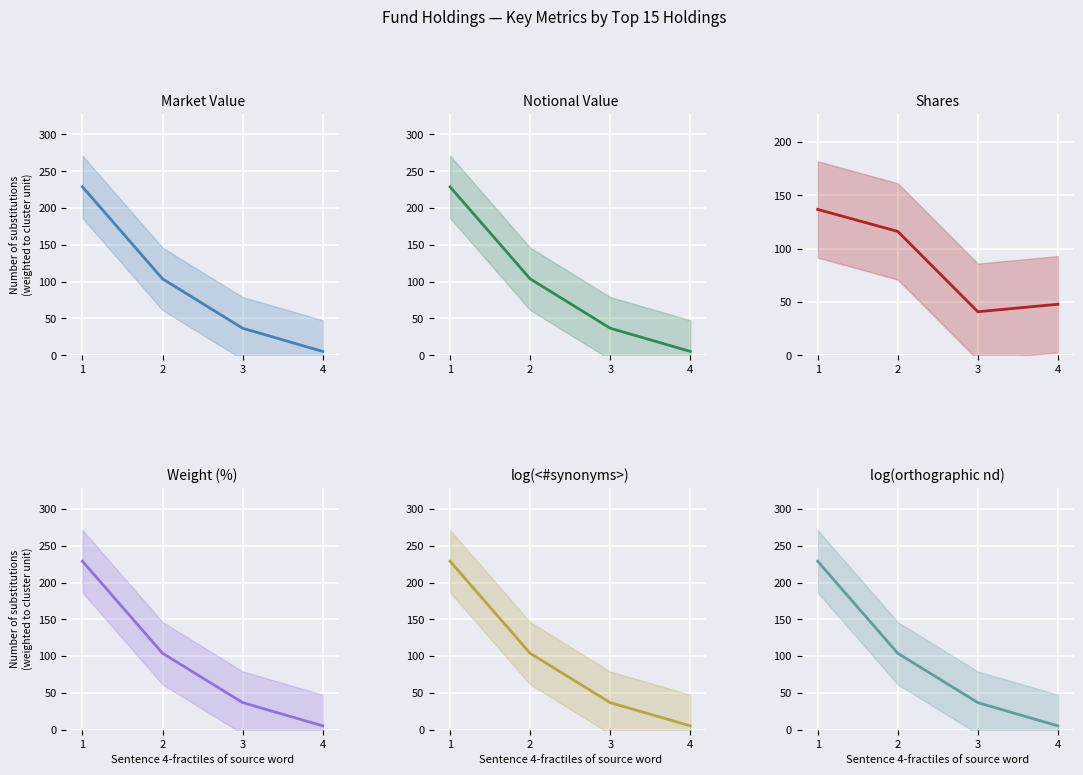

True or false: log(orthographic nd) and Weight (%) intersect in this chart.

False